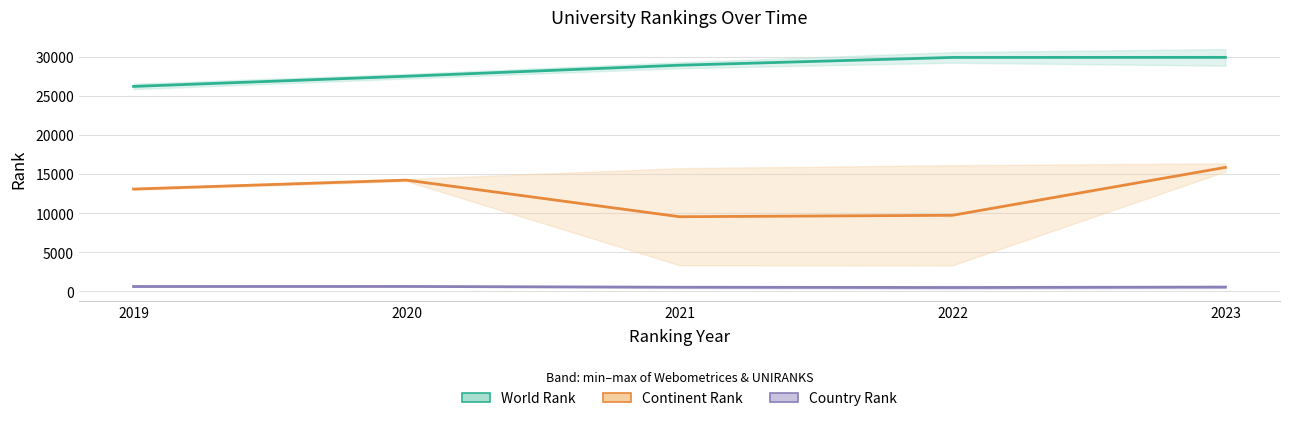

Is the value of World Rank at 2020 greater than the value of Continent Rank at 2020?

Yes